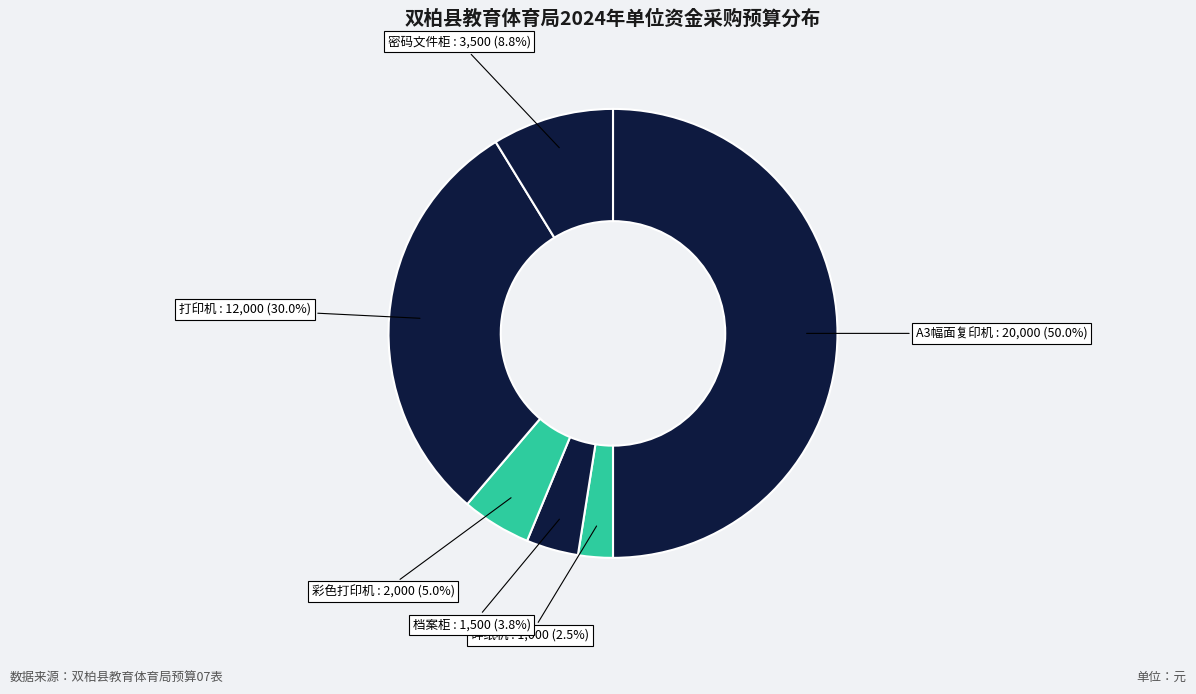

How many segments does this pie chart have?

6